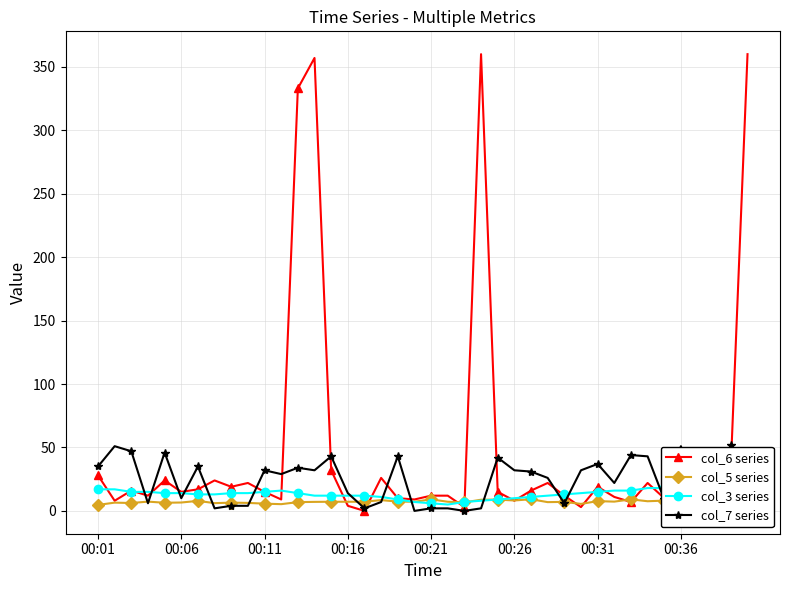

What is the spread (max minus min) of values at 23?

358.0